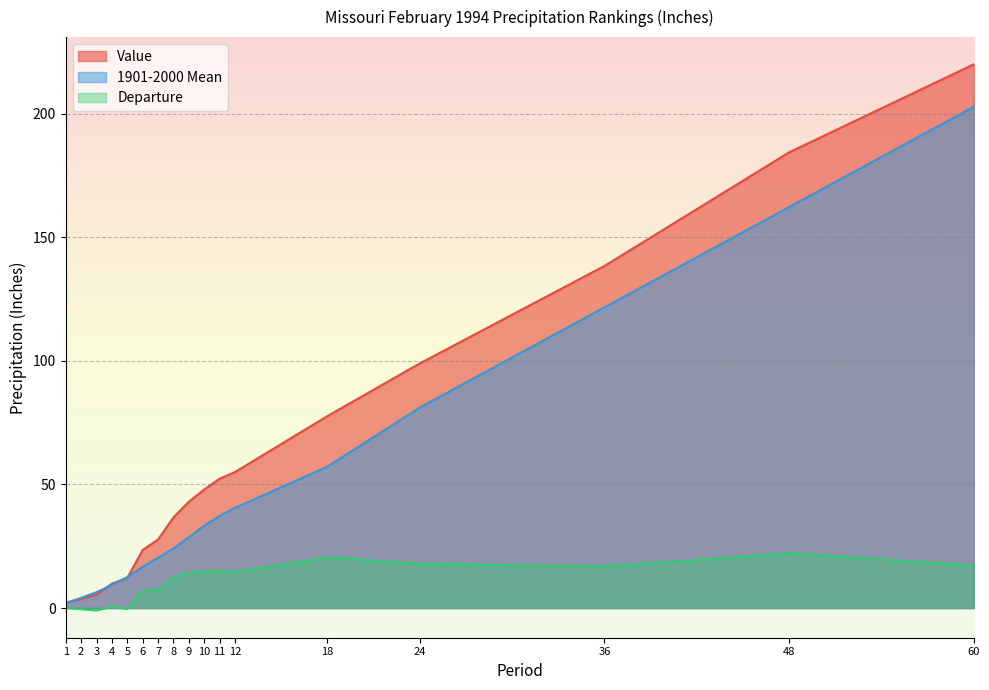

What is the value of the Departure point at the 7th from the left?

7.4